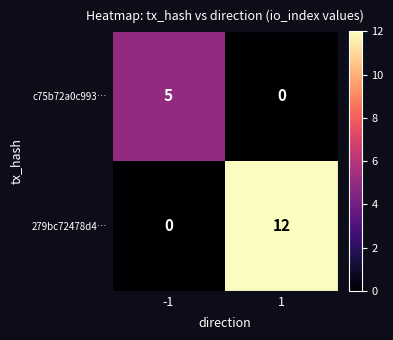

Which series has the largest total across all categories?

279bc72478d4…